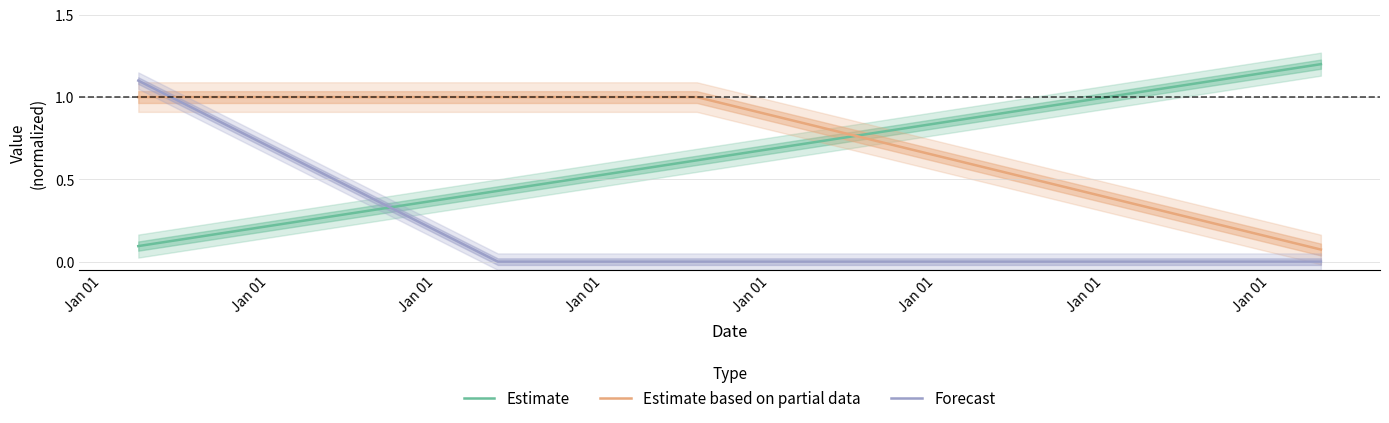

Does the chart have visible grid lines?

Yes